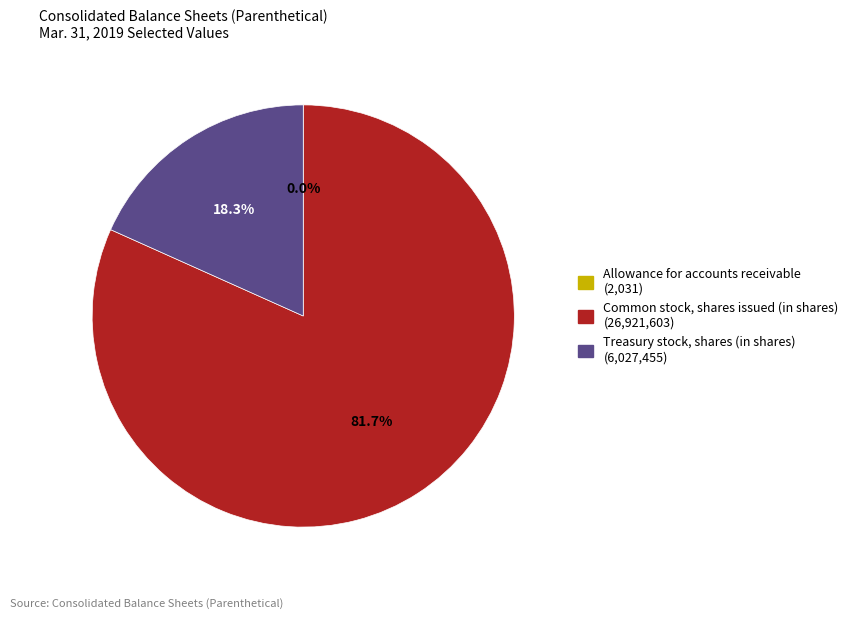

To the nearest percent, what portion does Common stock, shares issued (in shares) represent?

82%